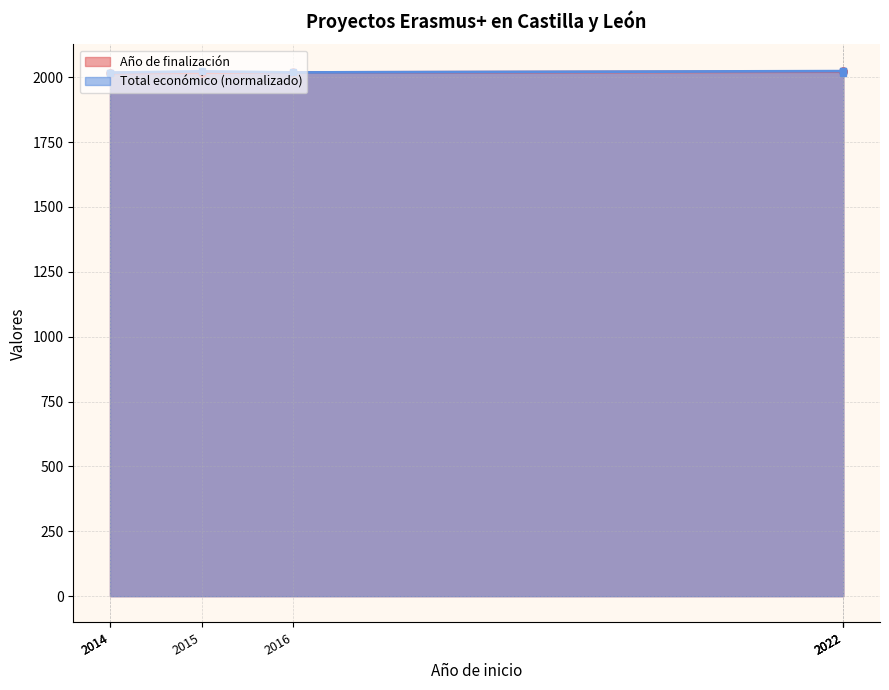

Rank the series by their maximum value, from highest to lowest.

Año de finalización, Total económico